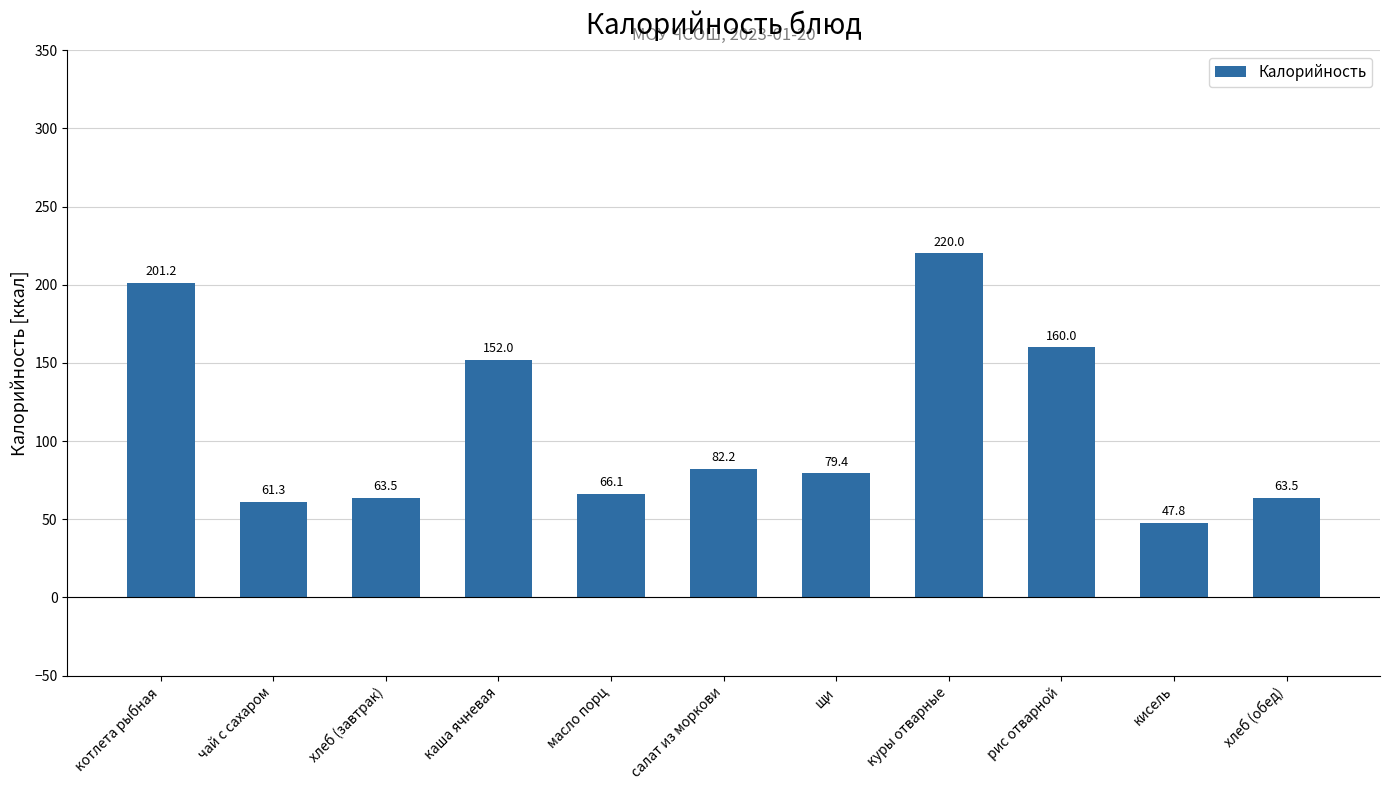

Is it true that the value at кисель is 47.8?

True